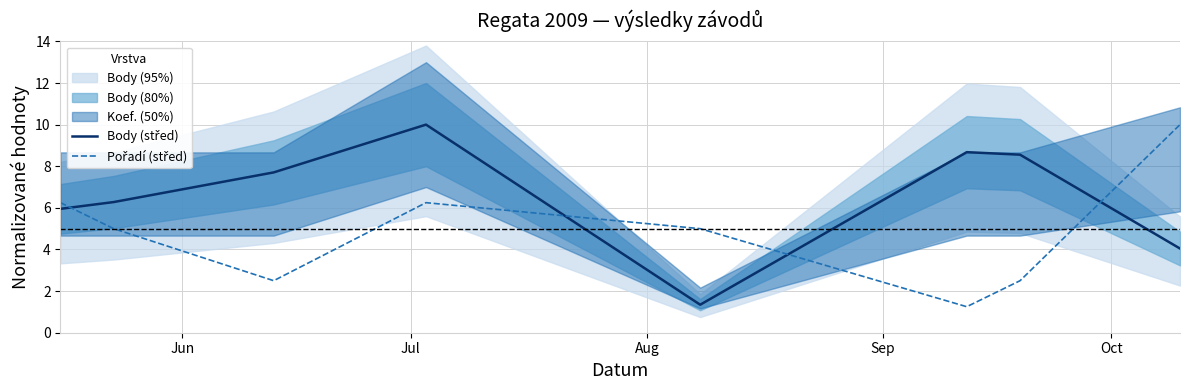

What is the spread (max minus min) of values at Sep?

3.8